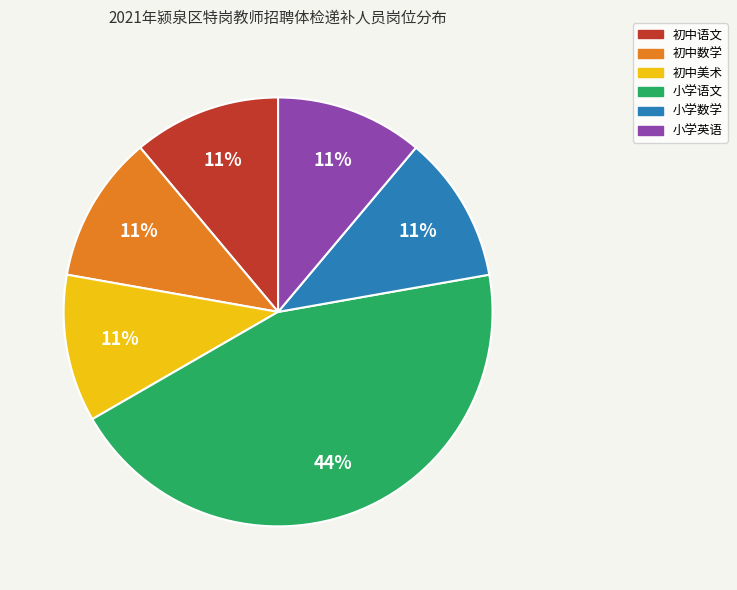

What percentage is the 小学语文 slice, to the nearest percent?

44%